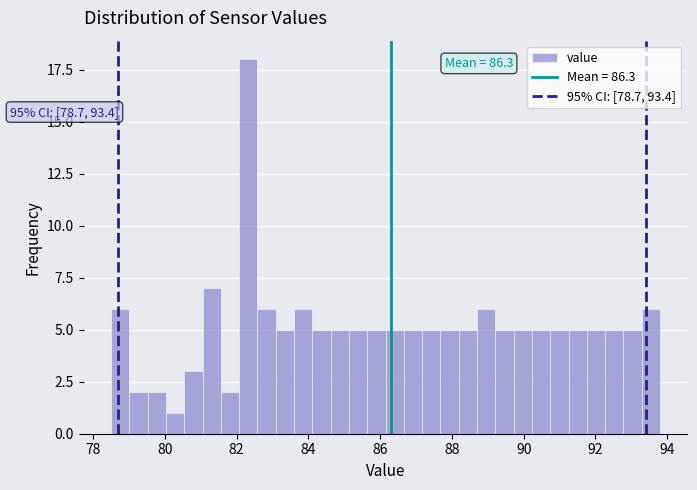

Read against the x-axis, roughly where is the centre of the tallest bar?

82.4